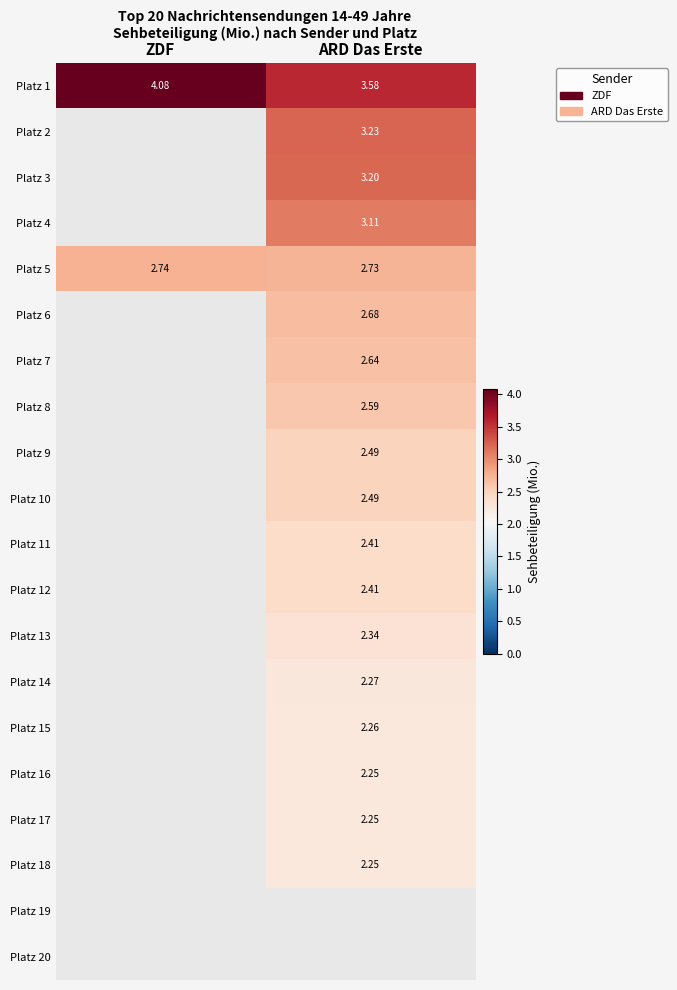

Which category has the lowest value in the Platz 5 series?

ARD Das Erste